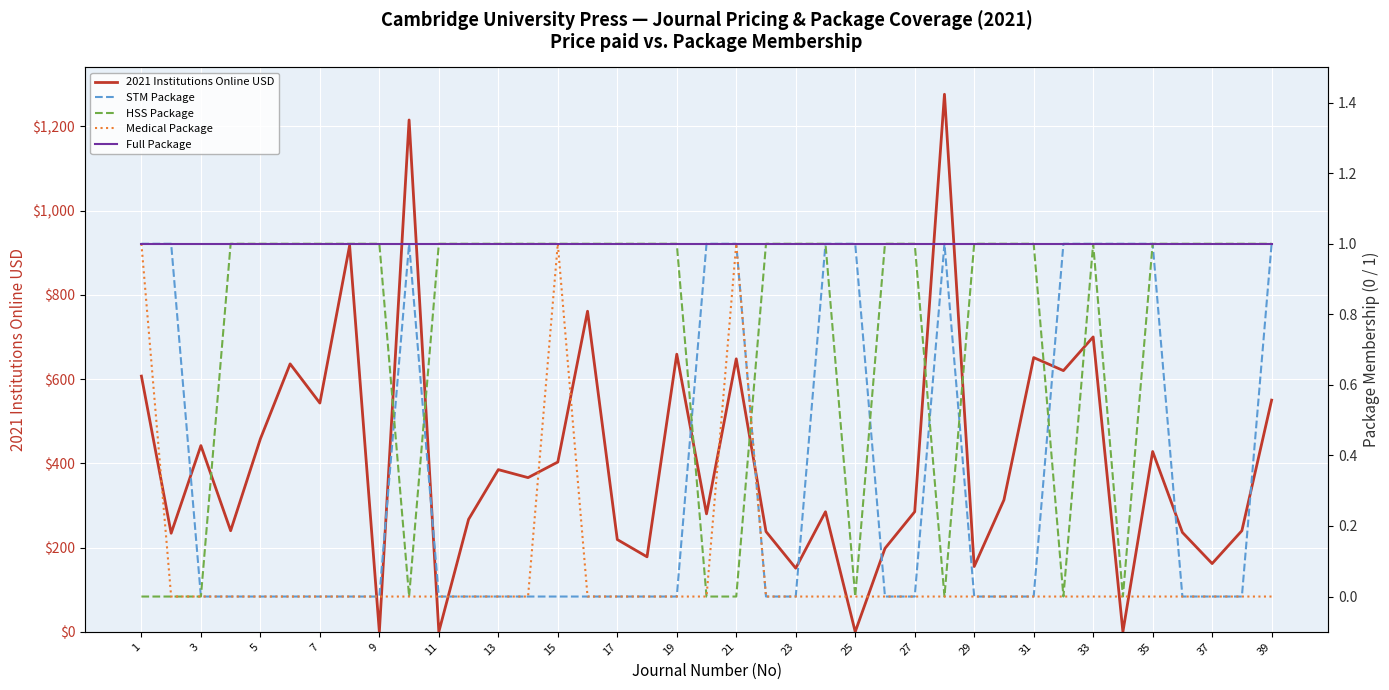

What are all the series names shown in the legend?

2021 Institutions Online USD, STM Package, HSS Package, Medical Package, Full Package